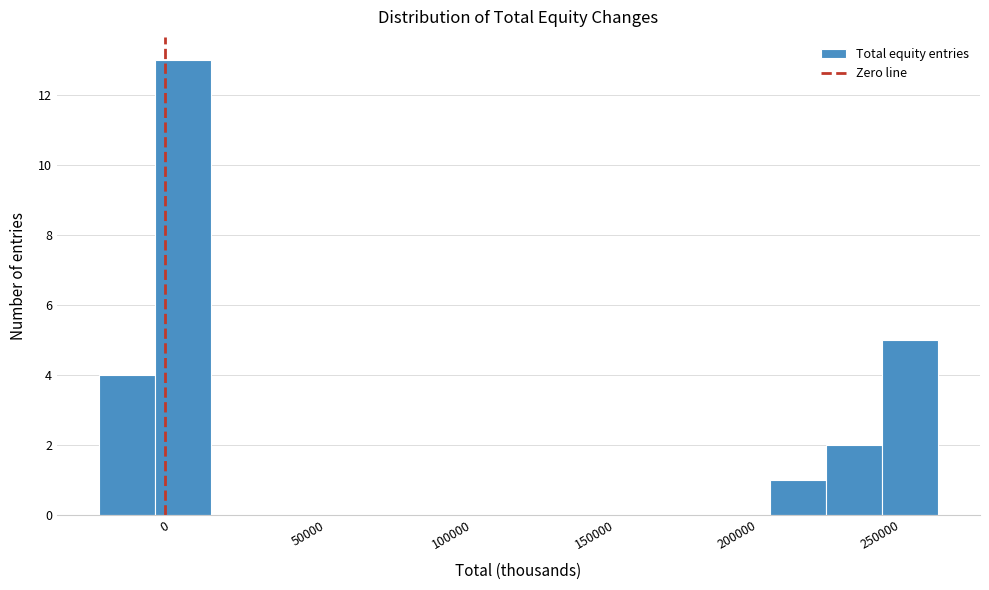

Around what value on the x-axis is the tallest bar? Give the approximate position of its centre, as read against the axis.

5000